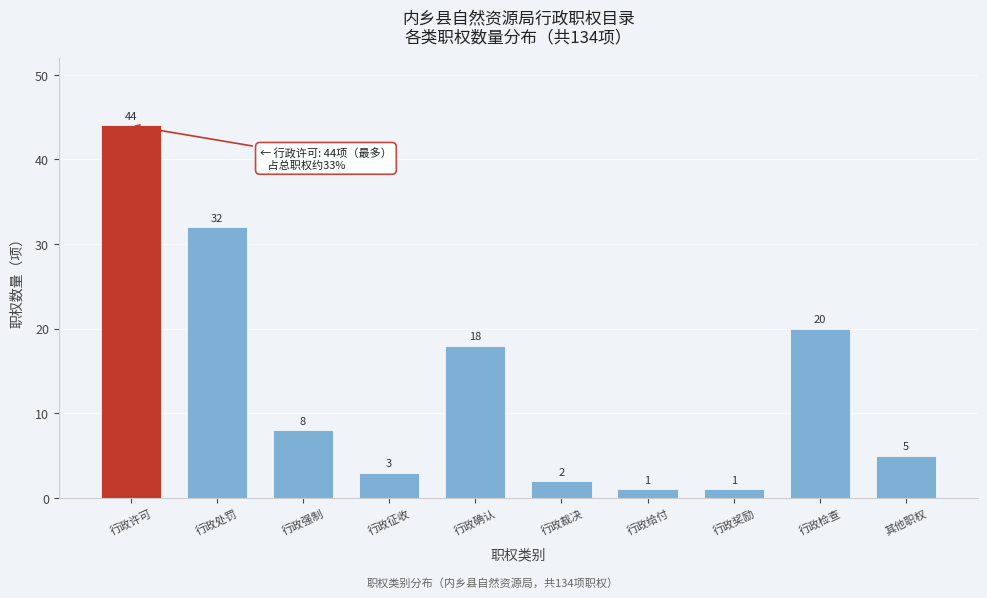

Reading left to right, what are all the values shown in this chart?

行政许可=44	行政处罚=32	行政强制=8	行政征收=3	行政确认=18	行政裁决=2	行政给付=1	行政奖励=1	行政检查=20	其他职权=5